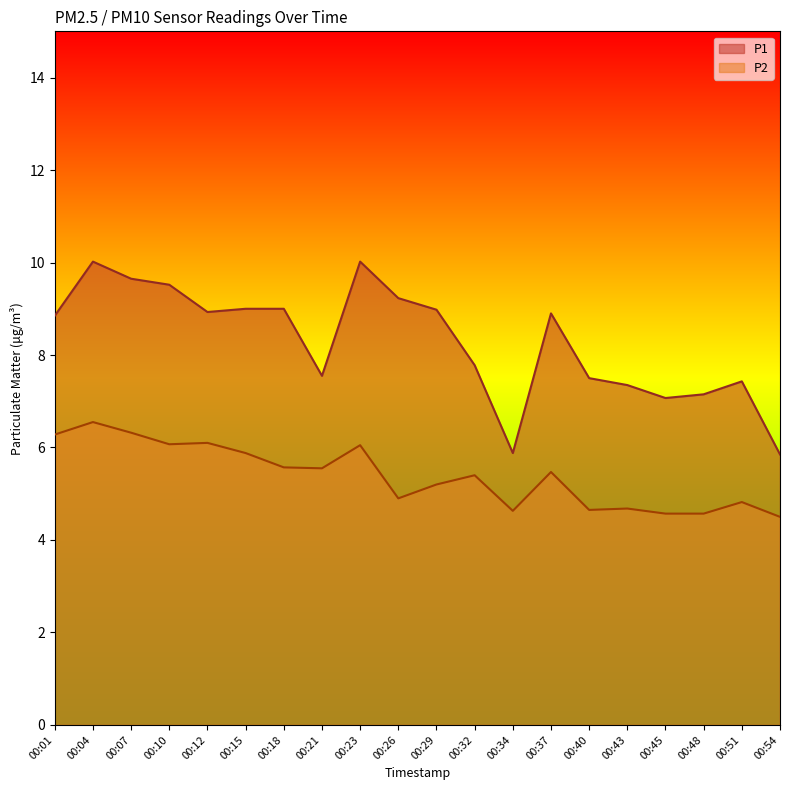

Is the value of P2 at 00:18 greater than the value of P1 at 00:37?

No